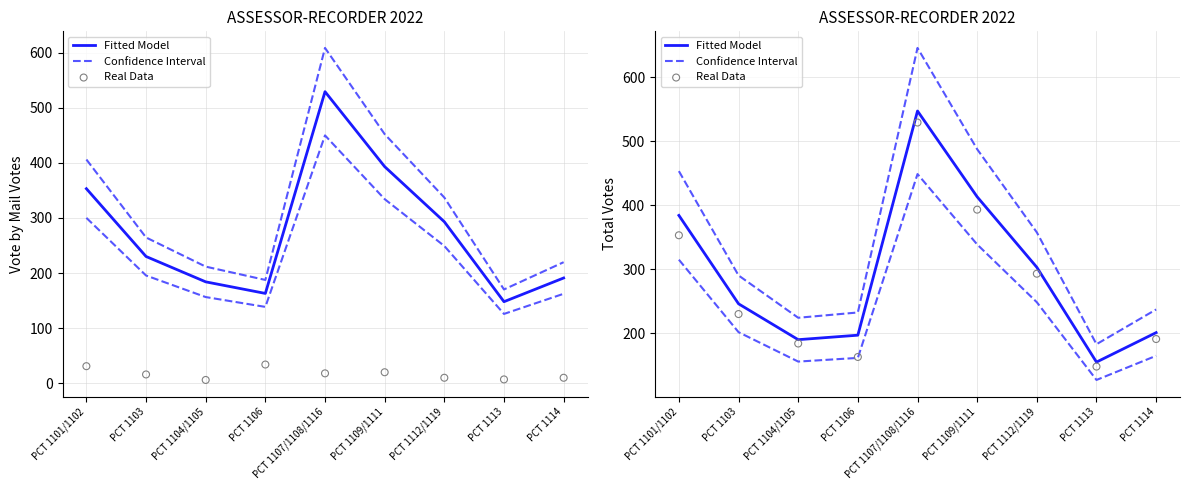

Is the value of Confidence Interval at PCT 1114 greater than the value of Real Data at PCT 1114?

Yes